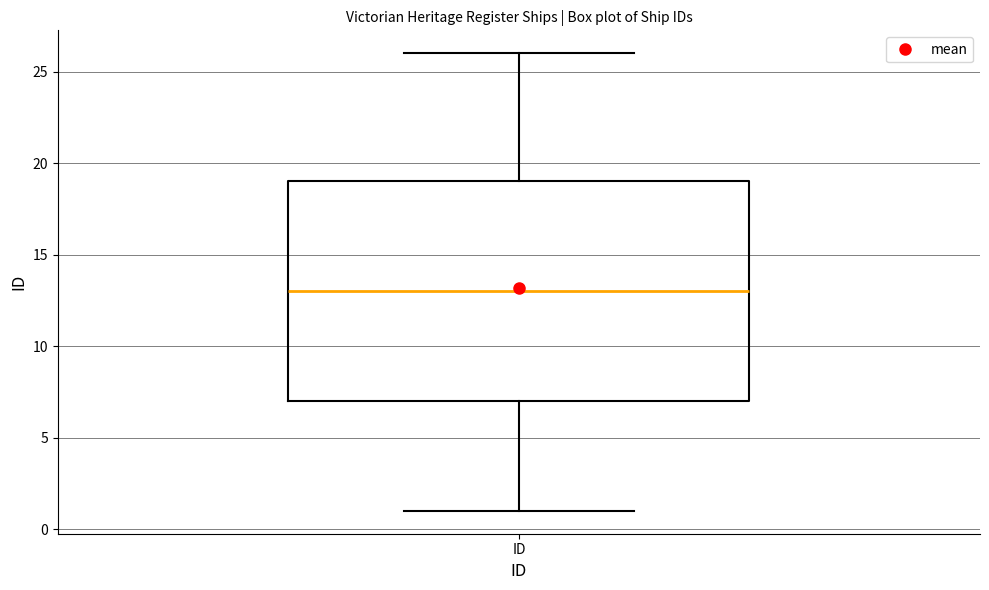

Transcribe this box plot: give where the median line is, the range the box spans, and where the two whiskers end, as read against the y-axis. The values are not printed on the chart, so give them approximately, as read against the axis.

median 13, box 7 to 19, whiskers 1 to 26